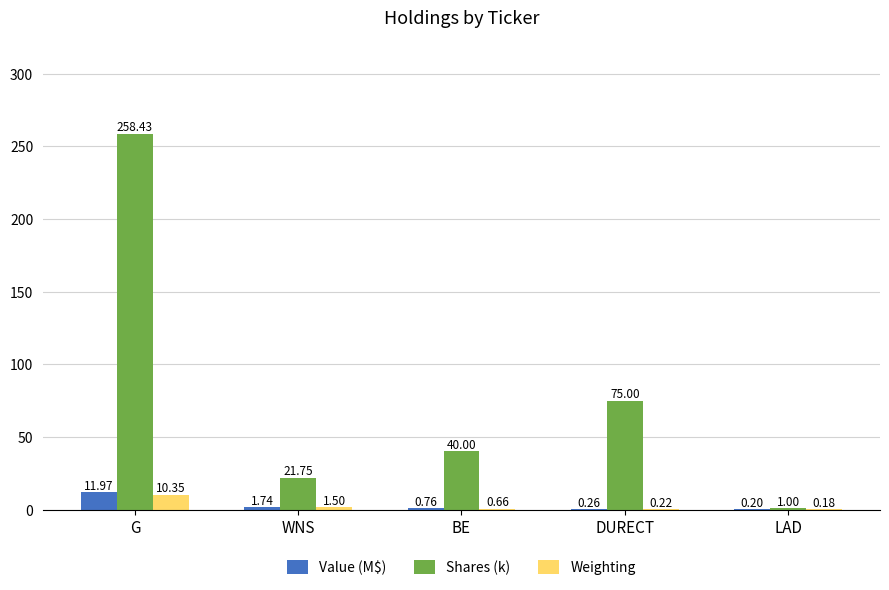

At which category is the sum across all series the highest?

G